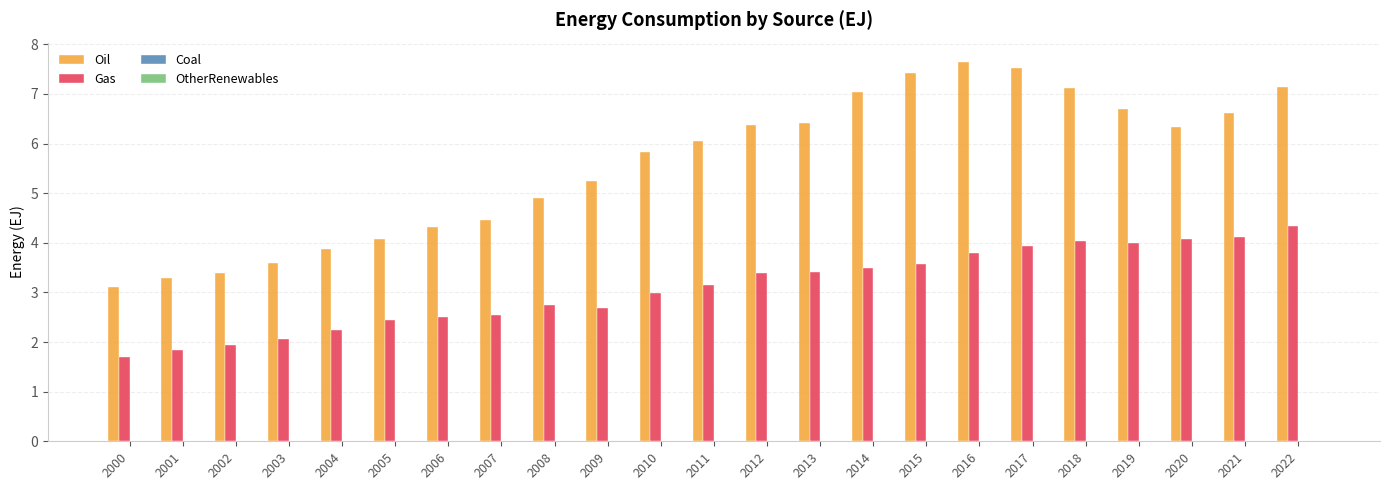

How many categories are shown in the chart?

23